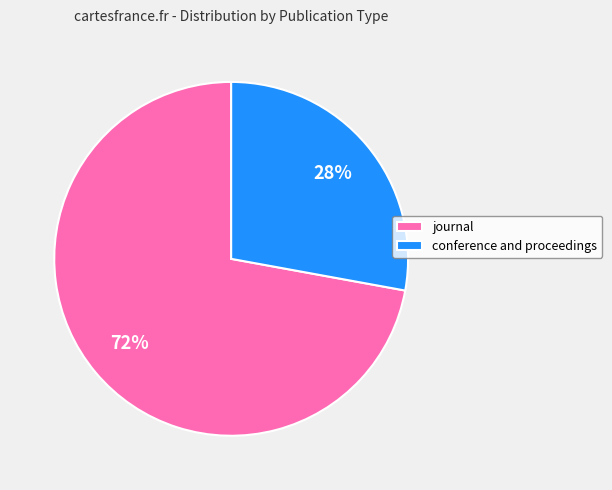

Does journal account for over 50% of the chart?

Yes